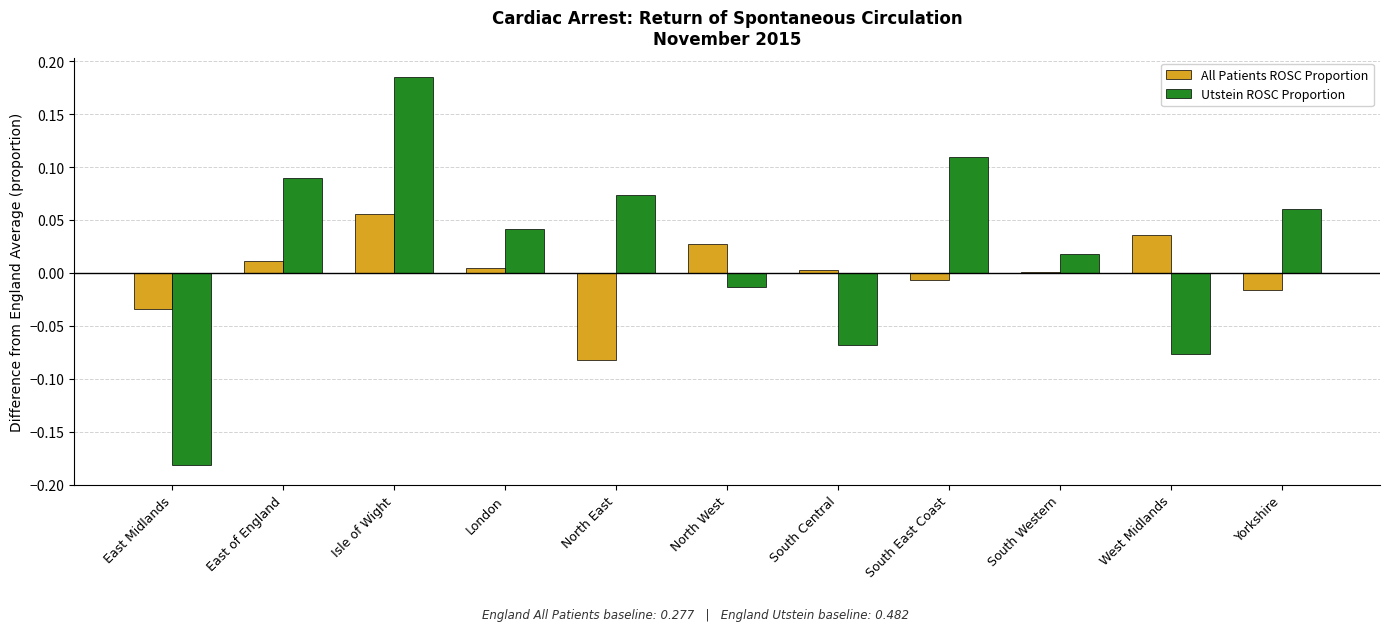

How many groups of bars are there?

11